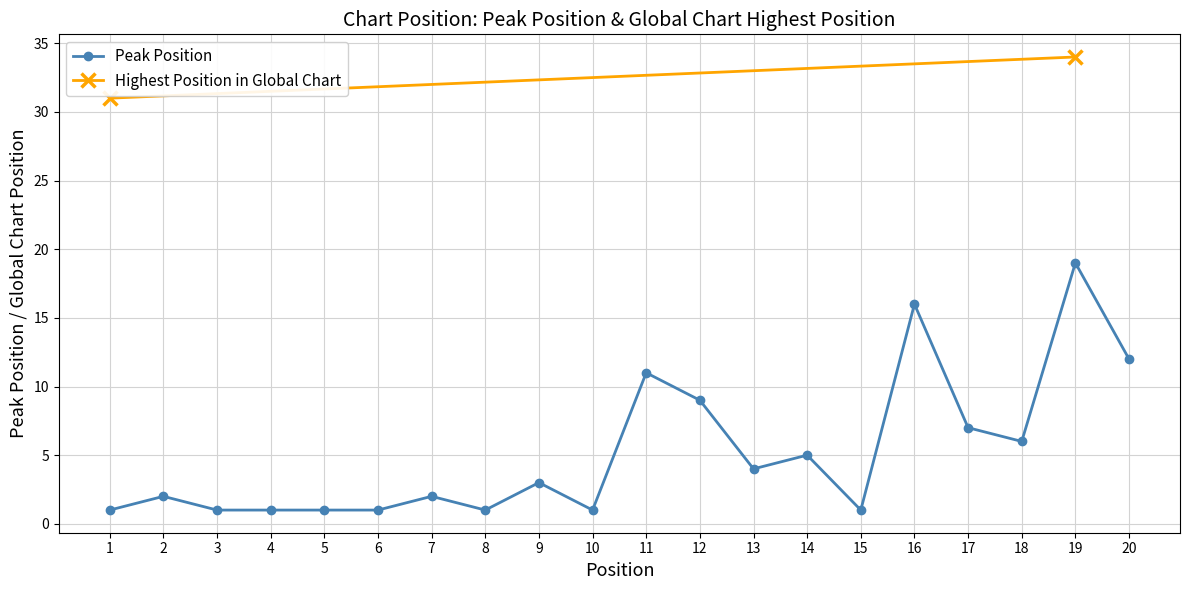

Does the chart display data point markers on the line(s)?

Yes